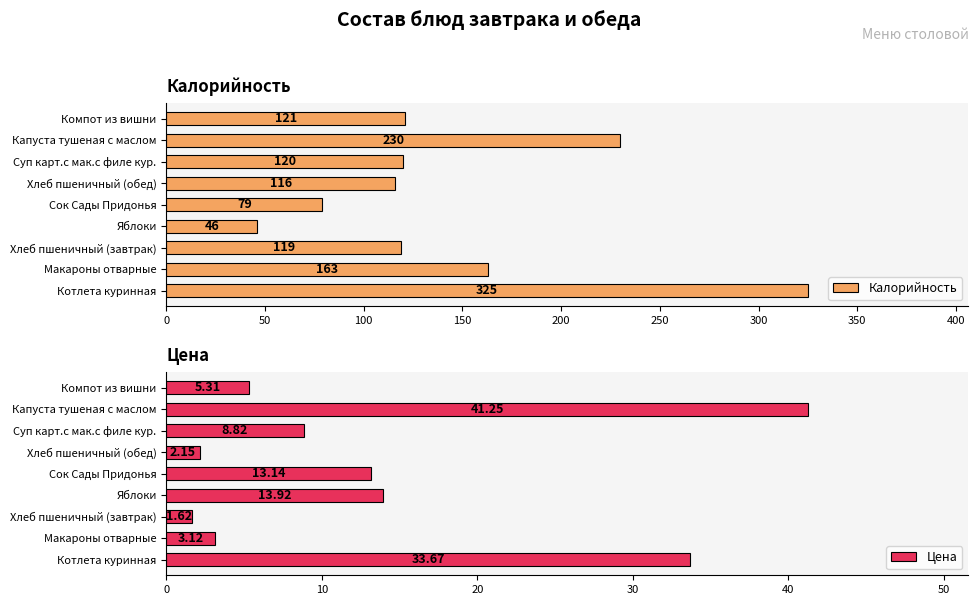

Rank the series by their maximum value, from lowest to highest.

Цена, Калорийность